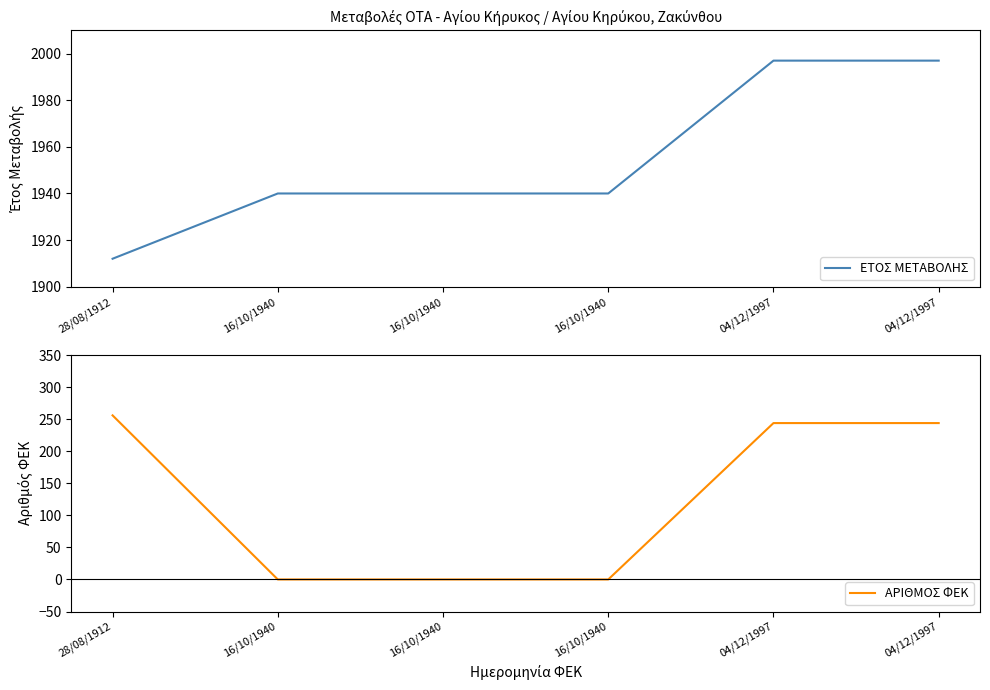

Reading right to left, what are all the values shown in this chart?

ΕΤΟΣ ΜΕΤΑΒΟΛΗΣ: 04/12/1997=1997	04/12/1997=1997	16/10/1940=1940	16/10/1940=1940	16/10/1940=1940	28/08/1912=1912
ΑΡΙΘΜΟΣ ΦΕΚ: 04/12/1997=244	04/12/1997=244	16/10/1940=0	16/10/1940=0	16/10/1940=0	28/08/1912=256